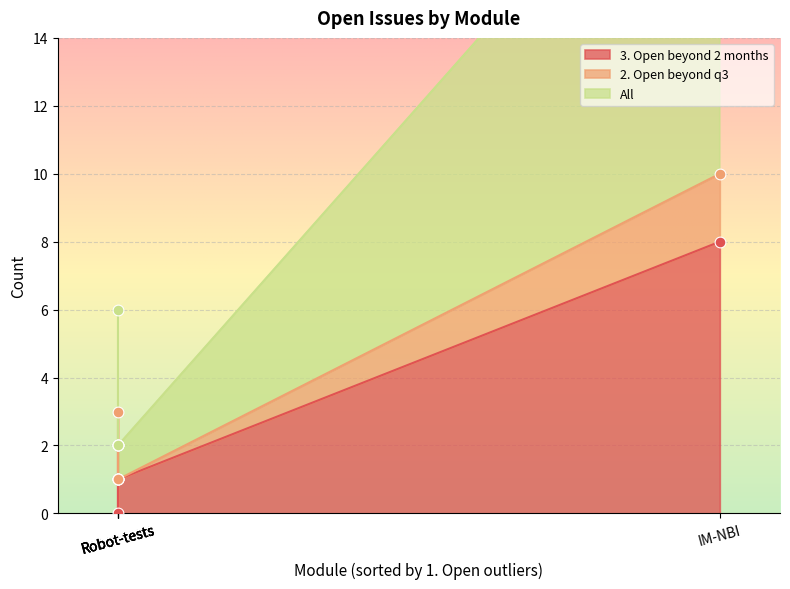

What is the total value across all series at IM-NBI?

22